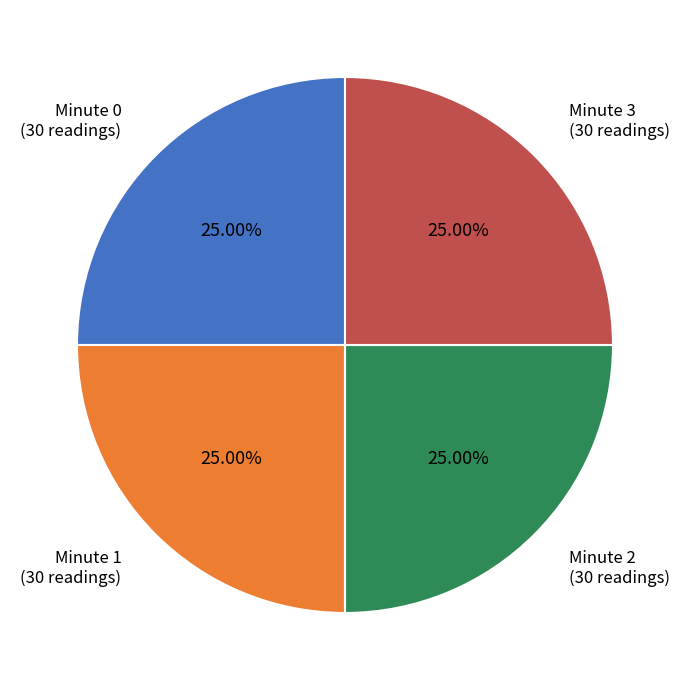

Does Minute 2 account for over 50% of the chart?

No